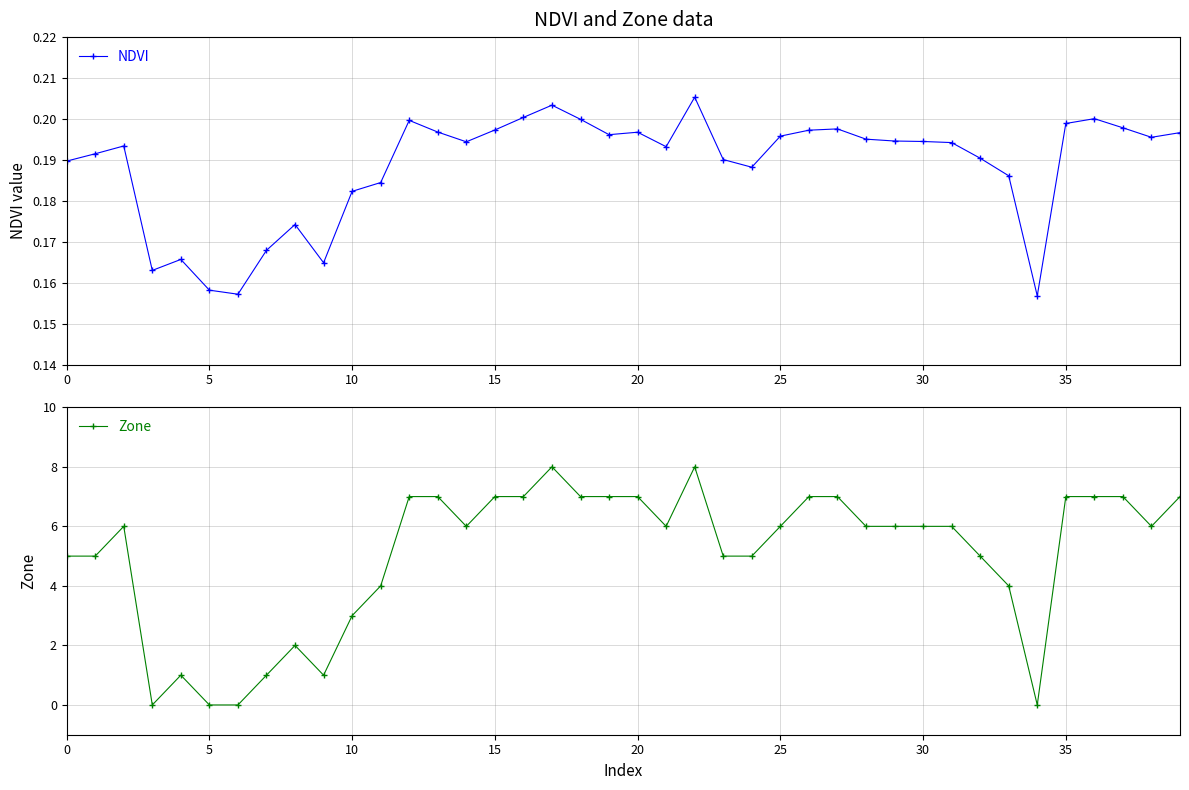

At 35, list the series in order from largest to smallest.

Zone, NDVI